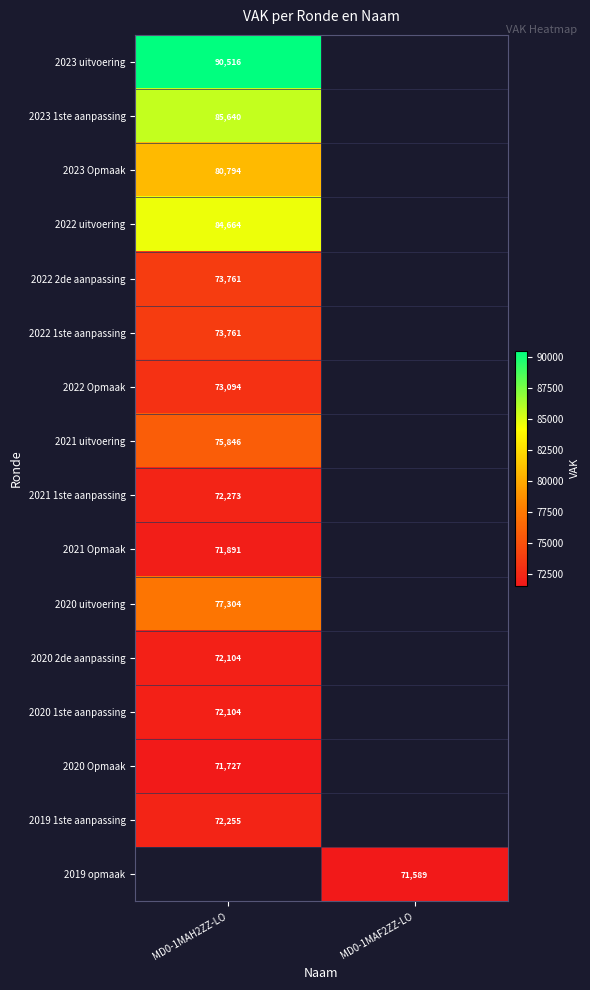

Is it true that 2019 1ste aanpassing equals 72255 at MD0-1MAH2ZZ-LO?

True